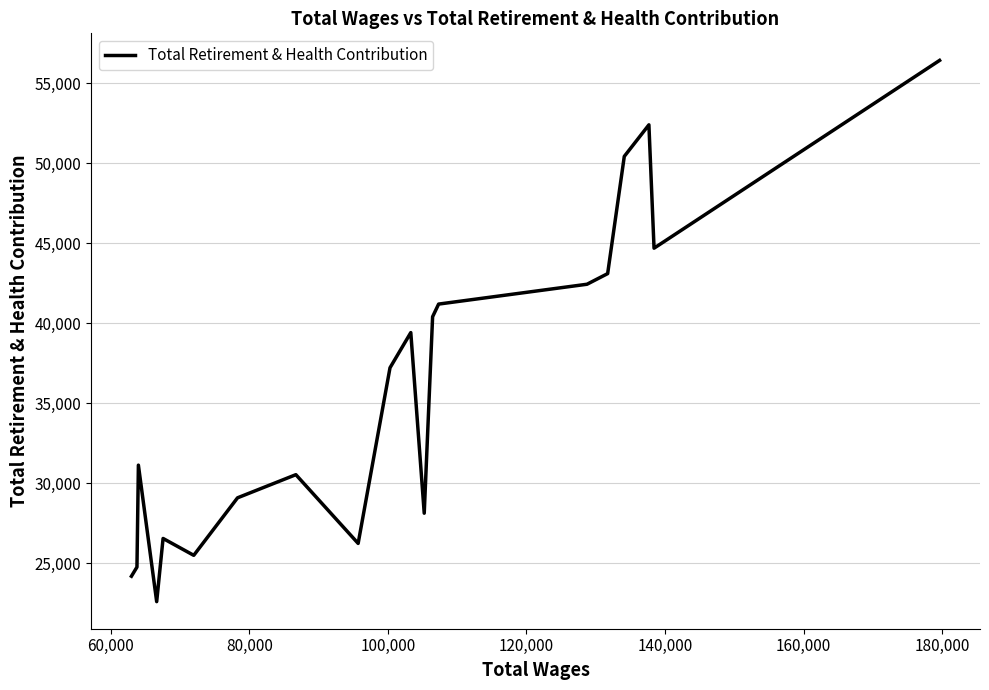

What is the smallest value displayed?

22613